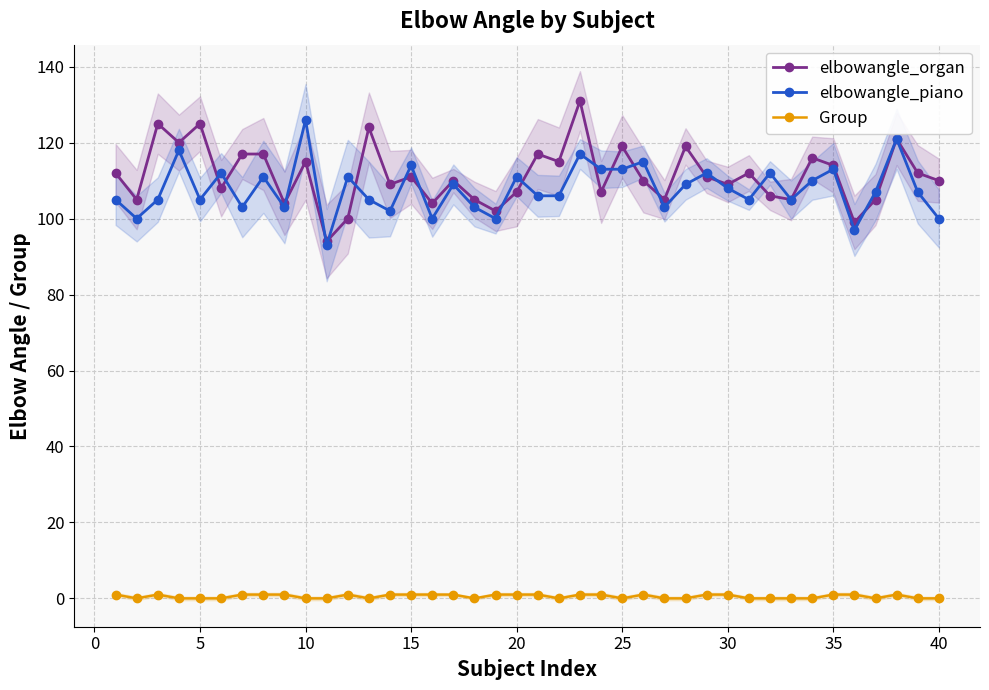

At which label does elbowangle_piano reach its peak?

10